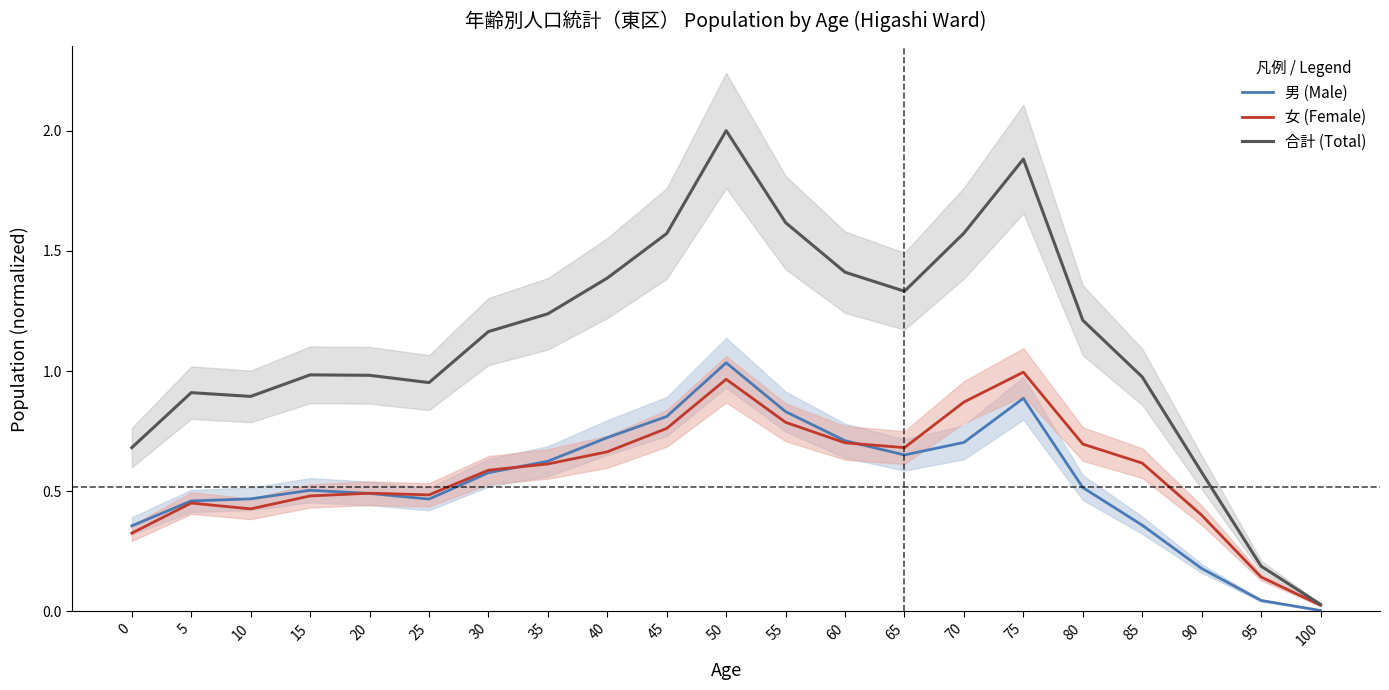

At which label is 合計 (Total) closest to 1?

15